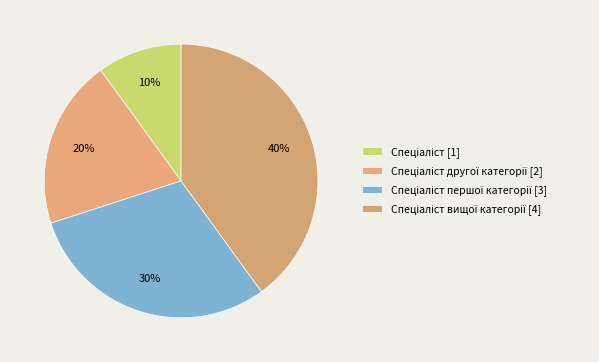

Rank the categories by value from highest to lowest.

Спеціаліст вищої категорії, Спеціаліст першої категорії, Спеціаліст другої категорії, Спеціаліст